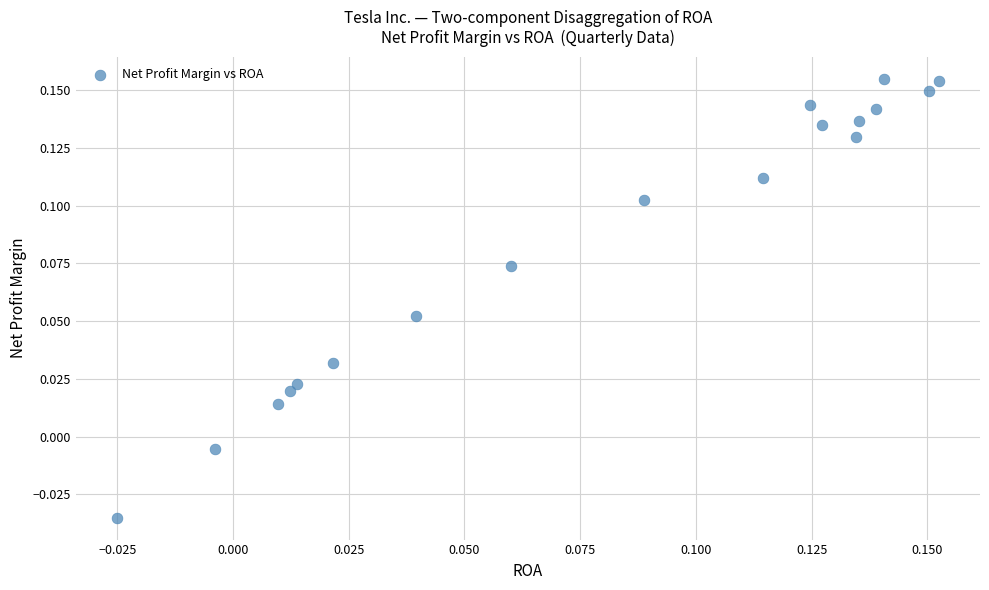

How many points are shown in the scatter plot?

18